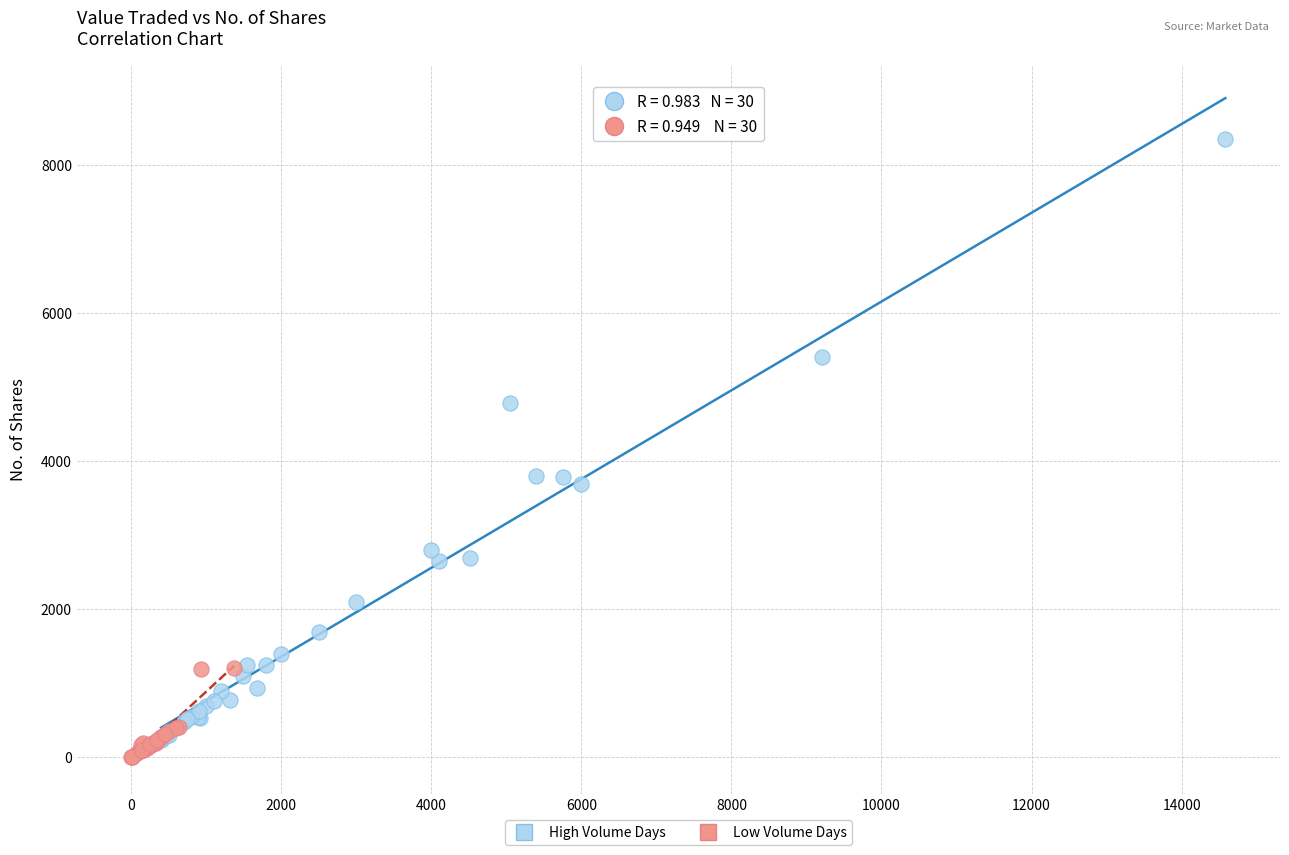

Which series has the largest Y range (max minus min)?

High Volume Days